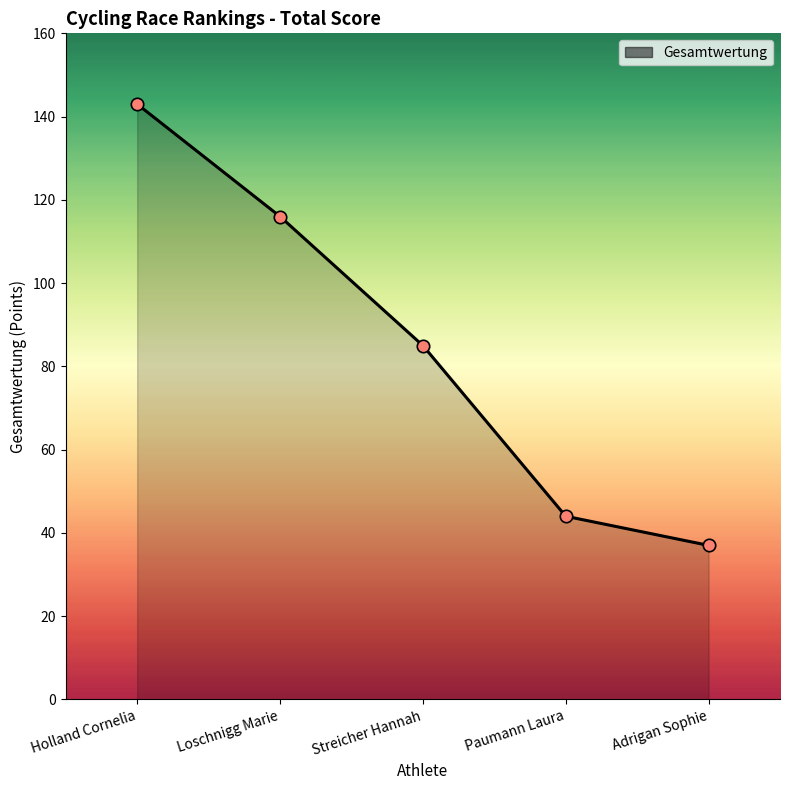

Which has a higher value, Loschnigg Marie or Holland Cornelia?

Holland Cornelia